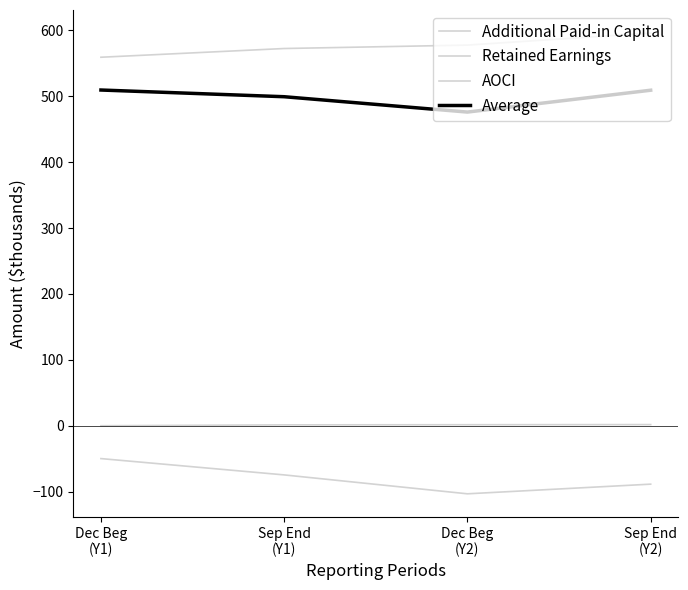

How many lines are shown in the chart?

4